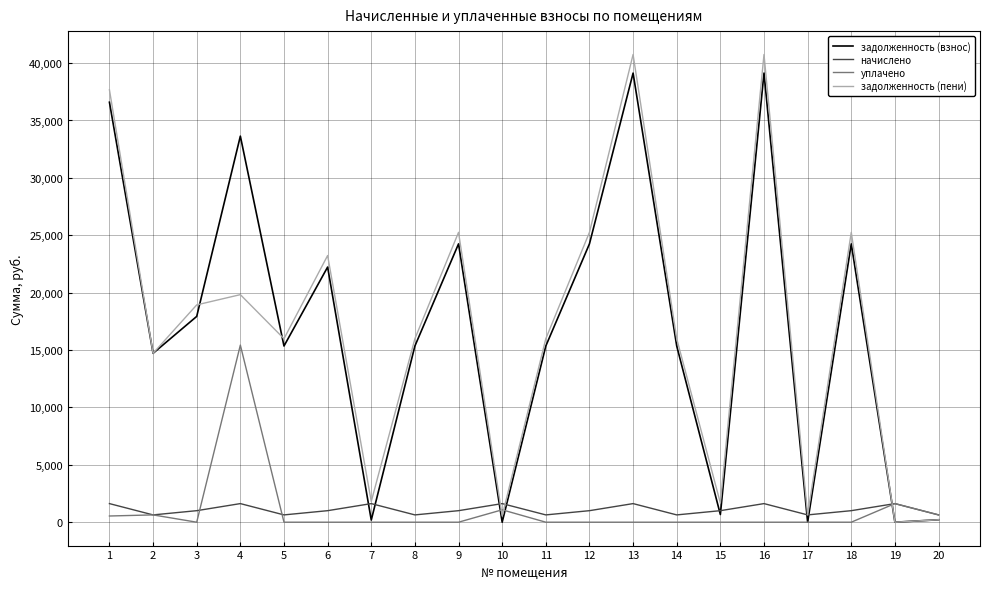

What is the average value of the задолженность (взнос) series?

16929.2